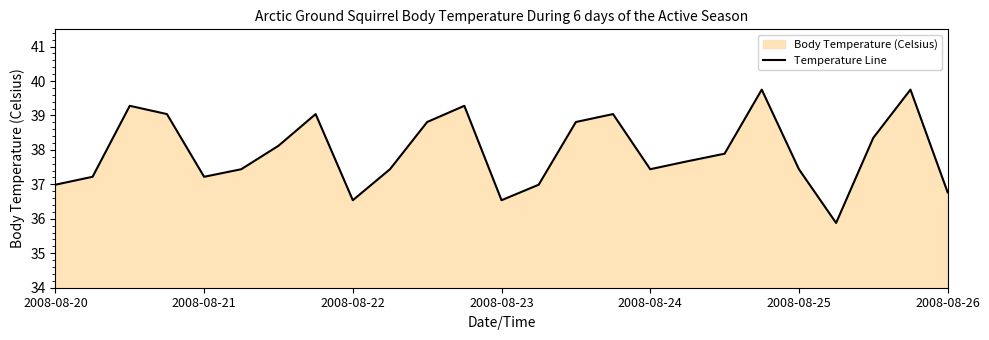

What is the minimum value shown in the chart?

35.9